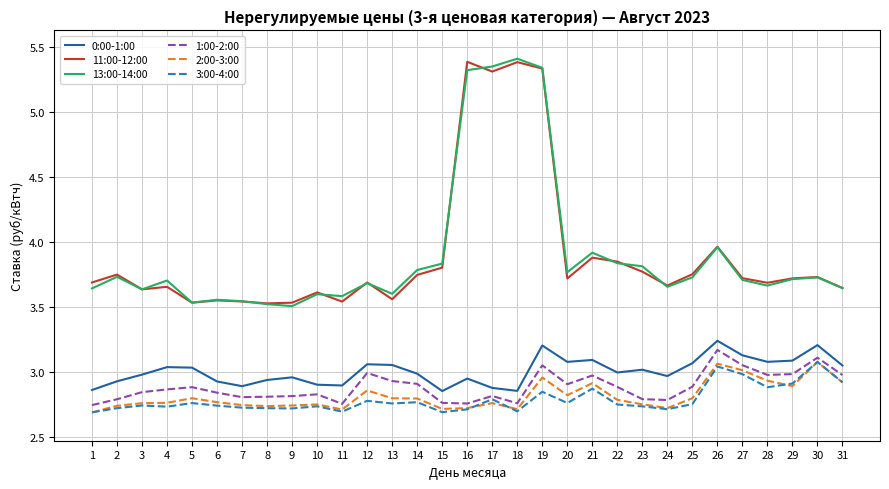

True or false: 13:00-14:00 and 2:00-3:00 intersect in this chart.

False